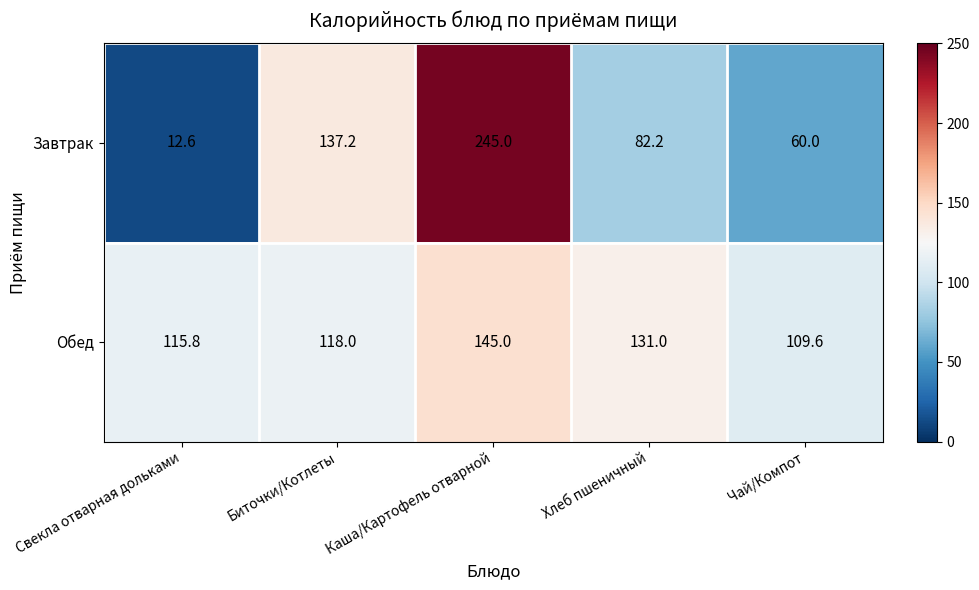

What is the spread (max minus min) of values at Свекла отварная дольками?

103.2